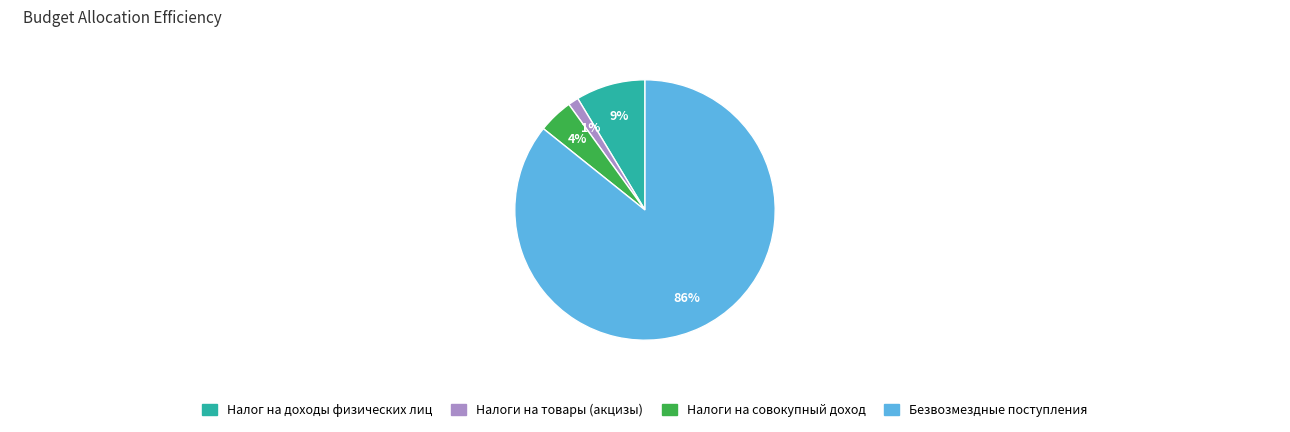

Between Налоги на товары (акцизы) and Налог на доходы физических лиц, which is larger?

Налог на доходы физических лиц